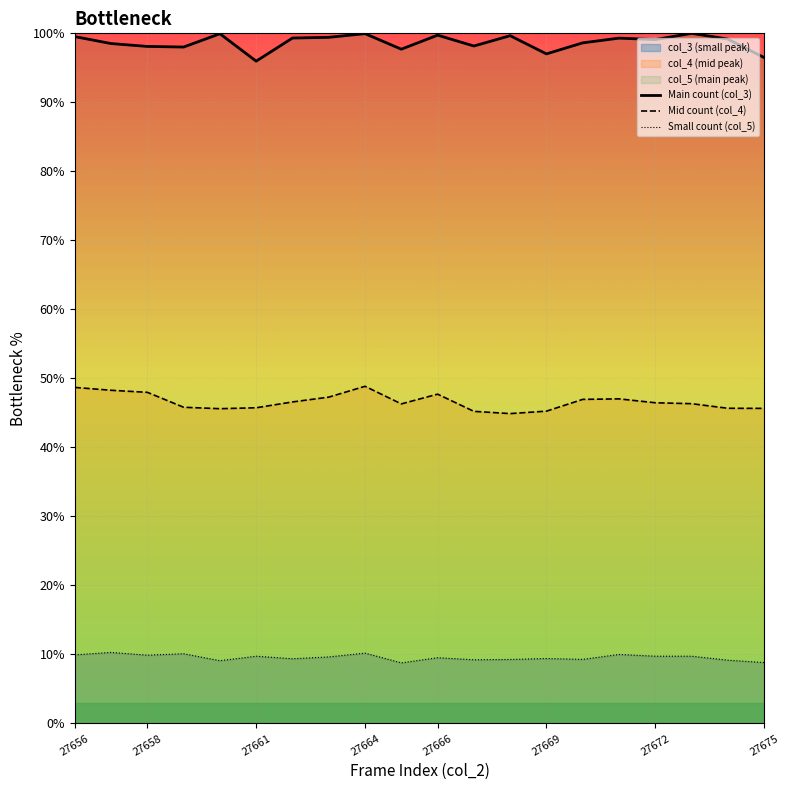

Is the value of Mid count (col_4) at 27664 greater than the value of Small count (col_5) at 27669?

Yes